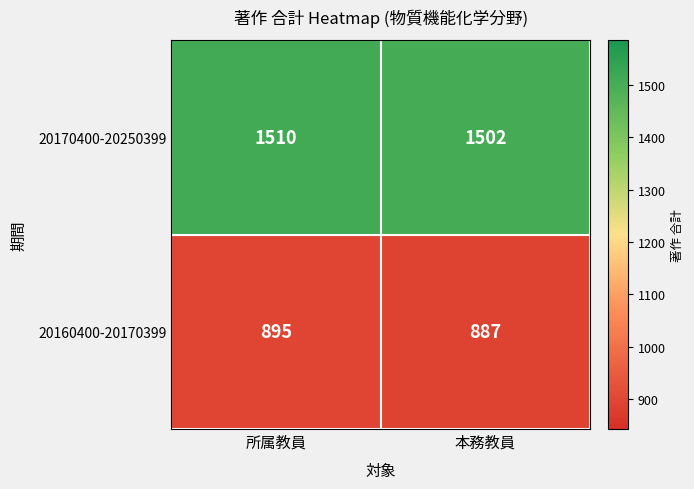

What is the total value across all series at 本務教員?

2389